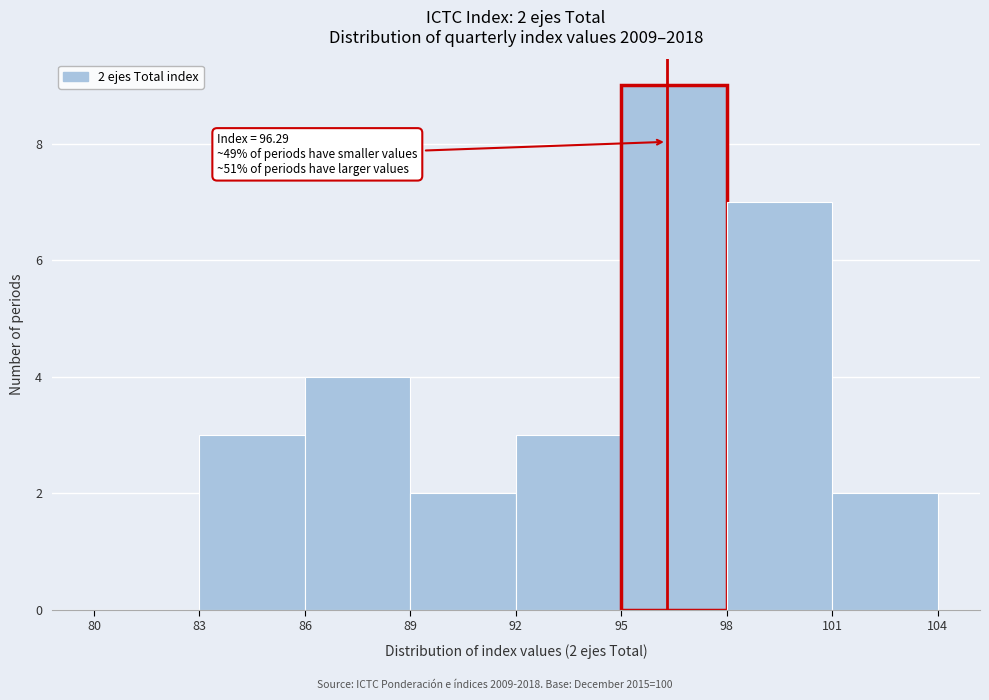

Which range on the x-axis has the tallest bar?

95 to 98